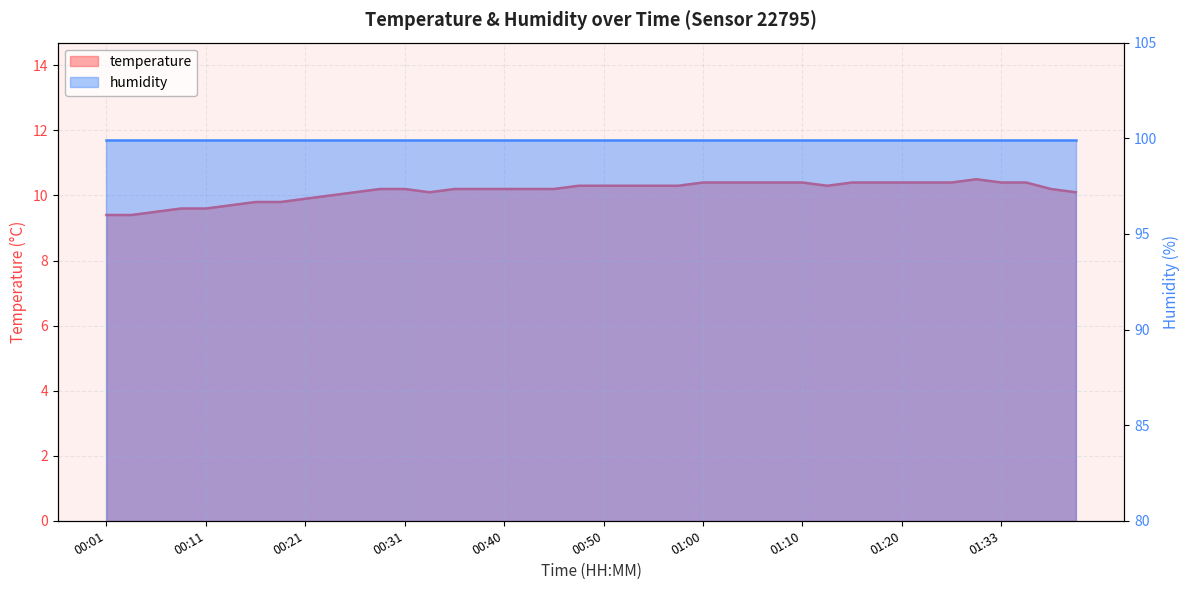

List the labels in order of value, largest first.

01:31, 01:00, 01:02, 01:05, 01:07, 01:10, 01:15, 01:18, 01:20, 01:26, 01:28, 01:33, 01:39, 00:48, 00:50, 00:53, 00:55, 00:57, 01:13, 00:28, 00:31, 00:36, 00:38, 00:40, 00:43, 00:45, 01:42, 00:26, 00:33, 01:44, 00:23, 00:21, 00:16, 00:18, 00:14, 00:09, 00:11, 00:06, 00:01, 00:04